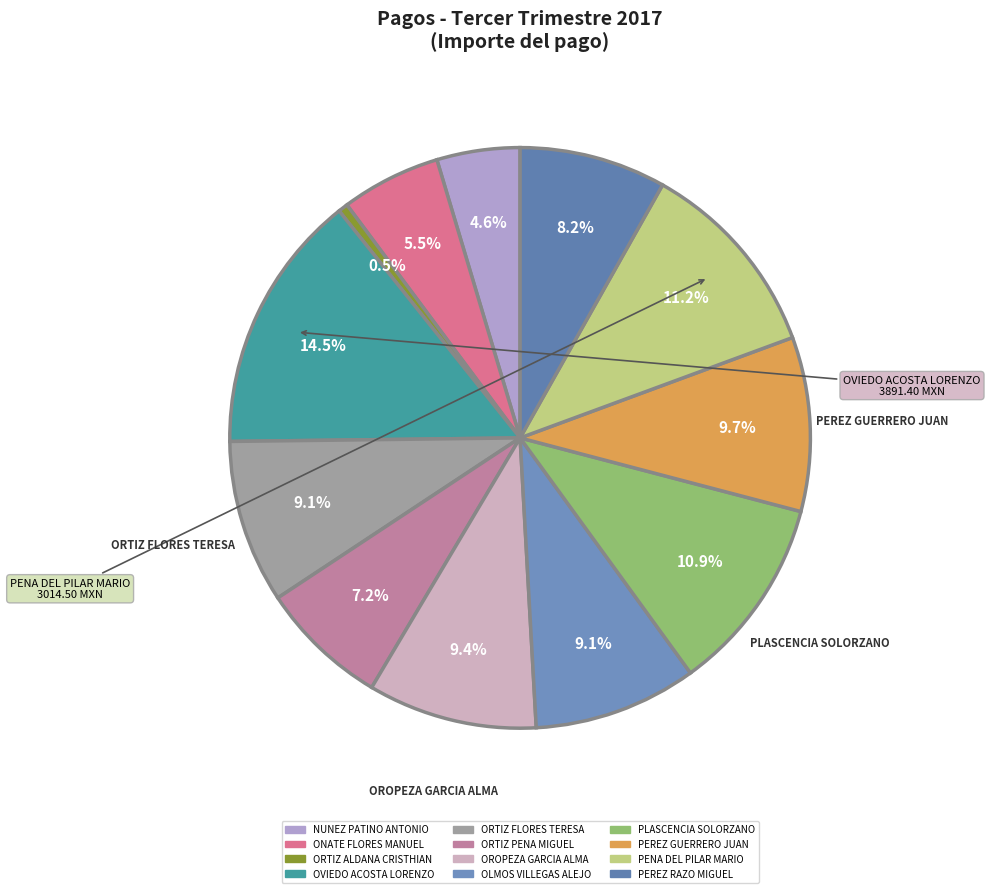

Is it true that NUNEZ PATINO ANTONIO is 16% of the pie?

False